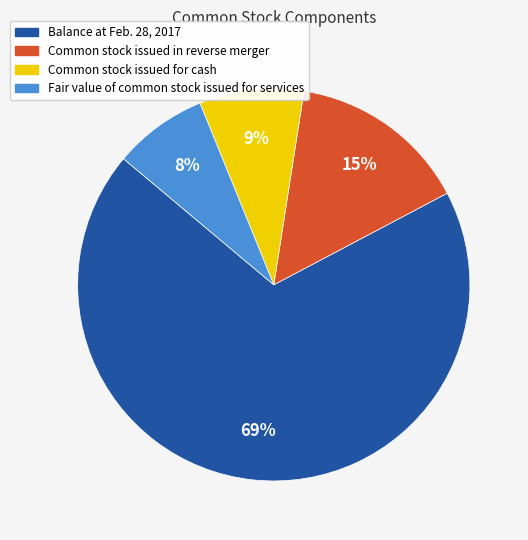

Is there any slice that represents more than half of the pie?

Yes